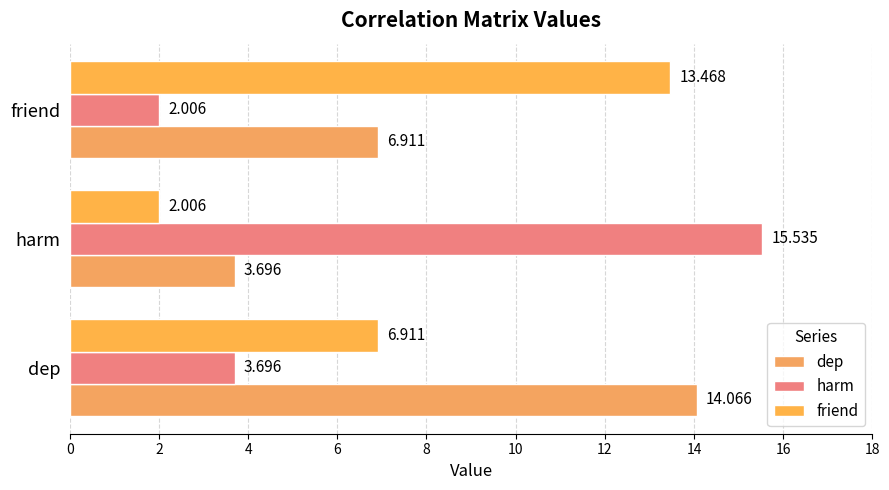

How many data points in friend are above 6?

2